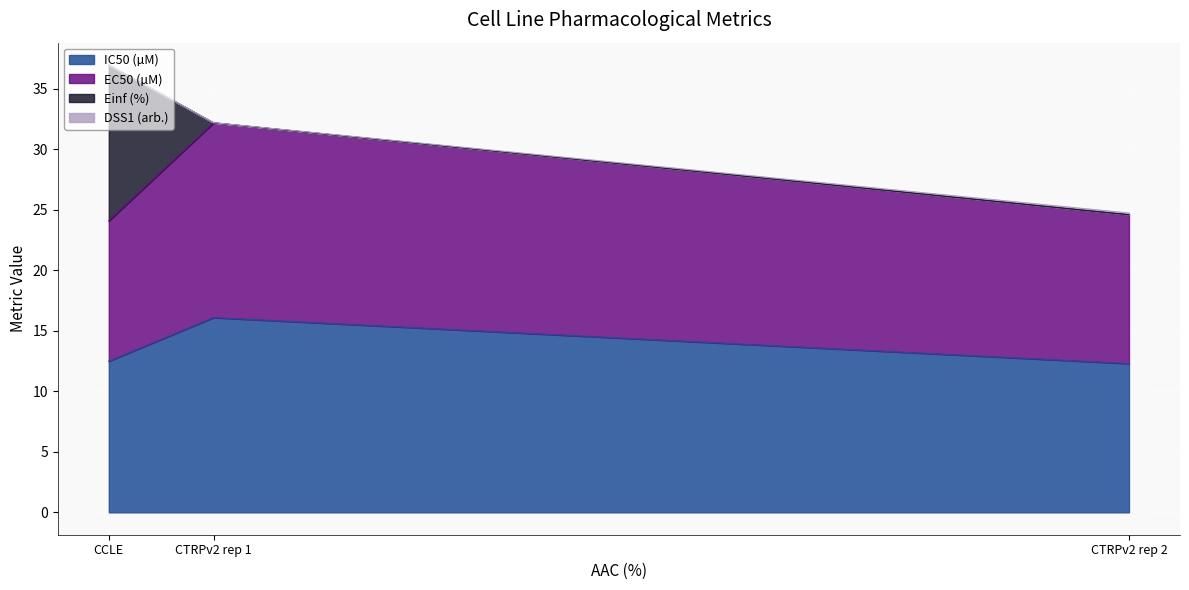

What is the difference between the second highest and minimum values in the EC50 (µM) series?

0.5